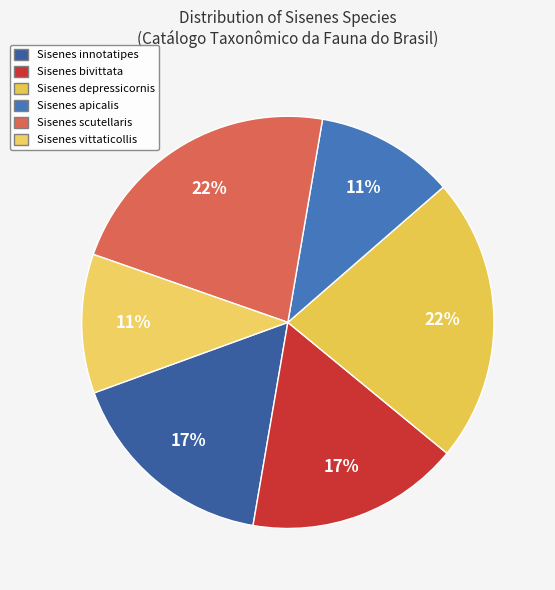

To the nearest percent, what is the average slice percentage?

17%